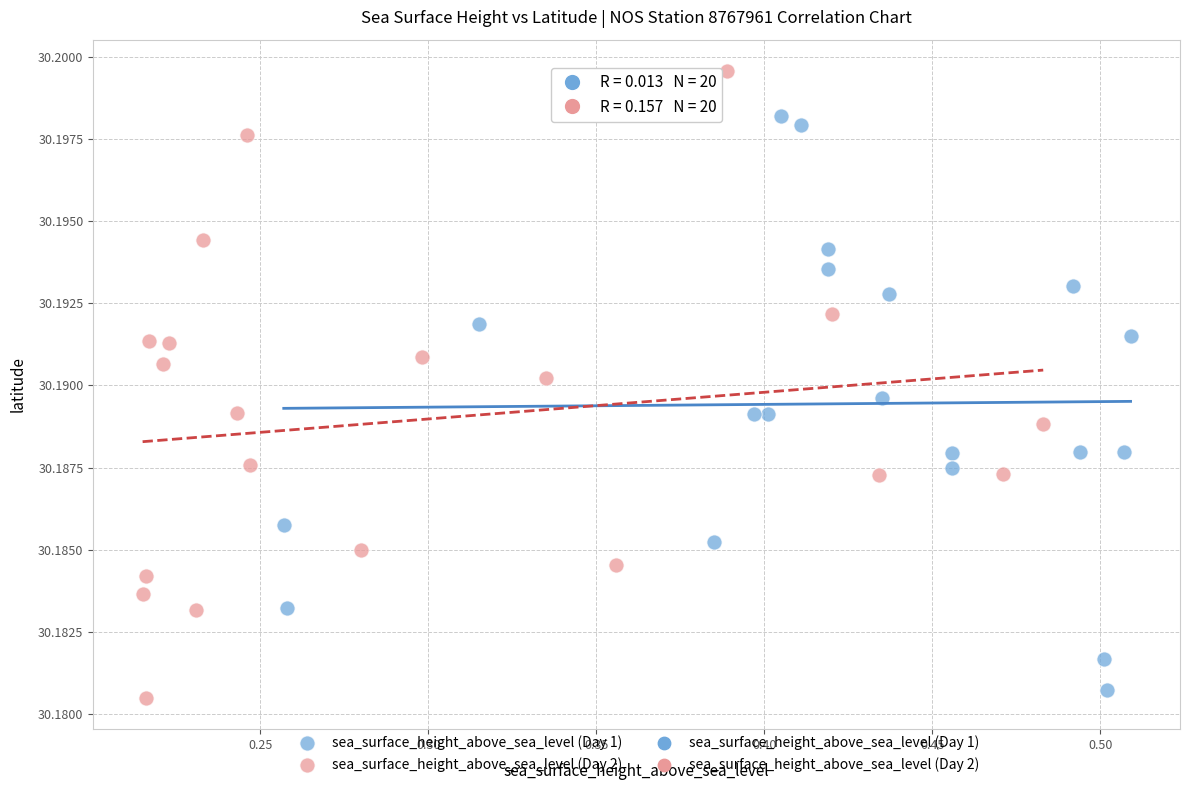

Which series contains the highest Y value?

sea_surface_height_above_sea_level (Day 2)